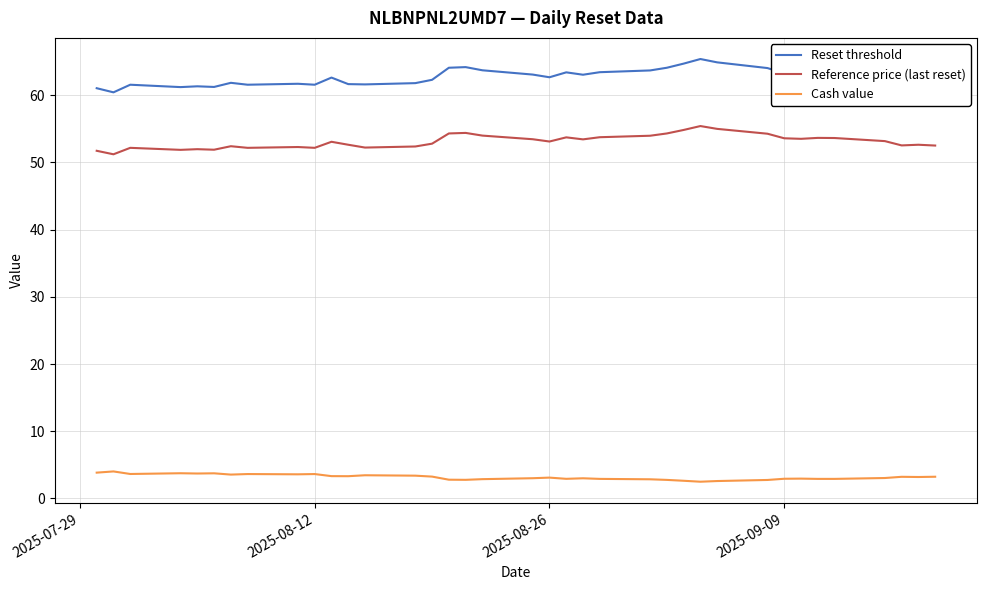

Which series has the largest total across all categories?

Reset threshold